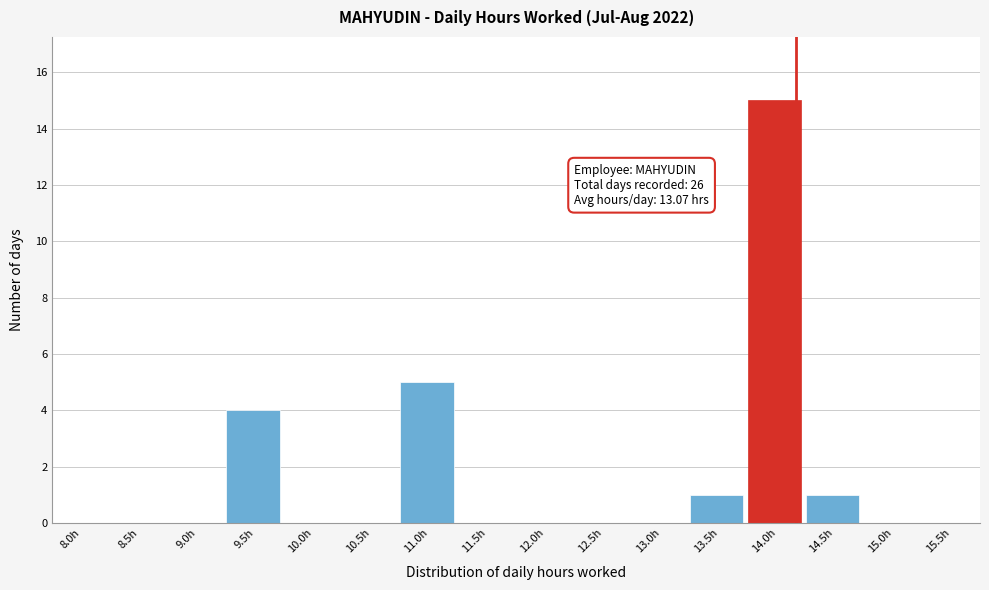

Reading right to left, what are all the values shown in this chart?

15.5h=0	15.0h=0	14.5h=1	14.0h=15	13.5h=1	13.0h=0	12.5h=0	12.0h=0	11.5h=0	11.0h=5	10.5h=0	10.0h=0	9.5h=4	9.0h=0	8.5h=0	8.0h=0